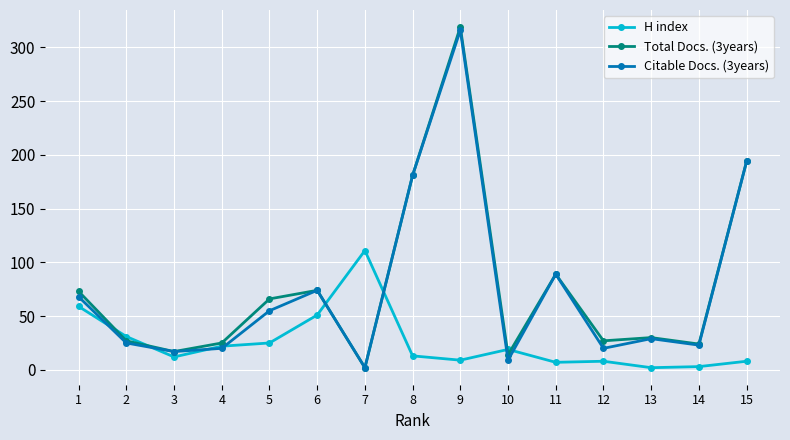

The H index series shows 13 at 8. True or false?

True